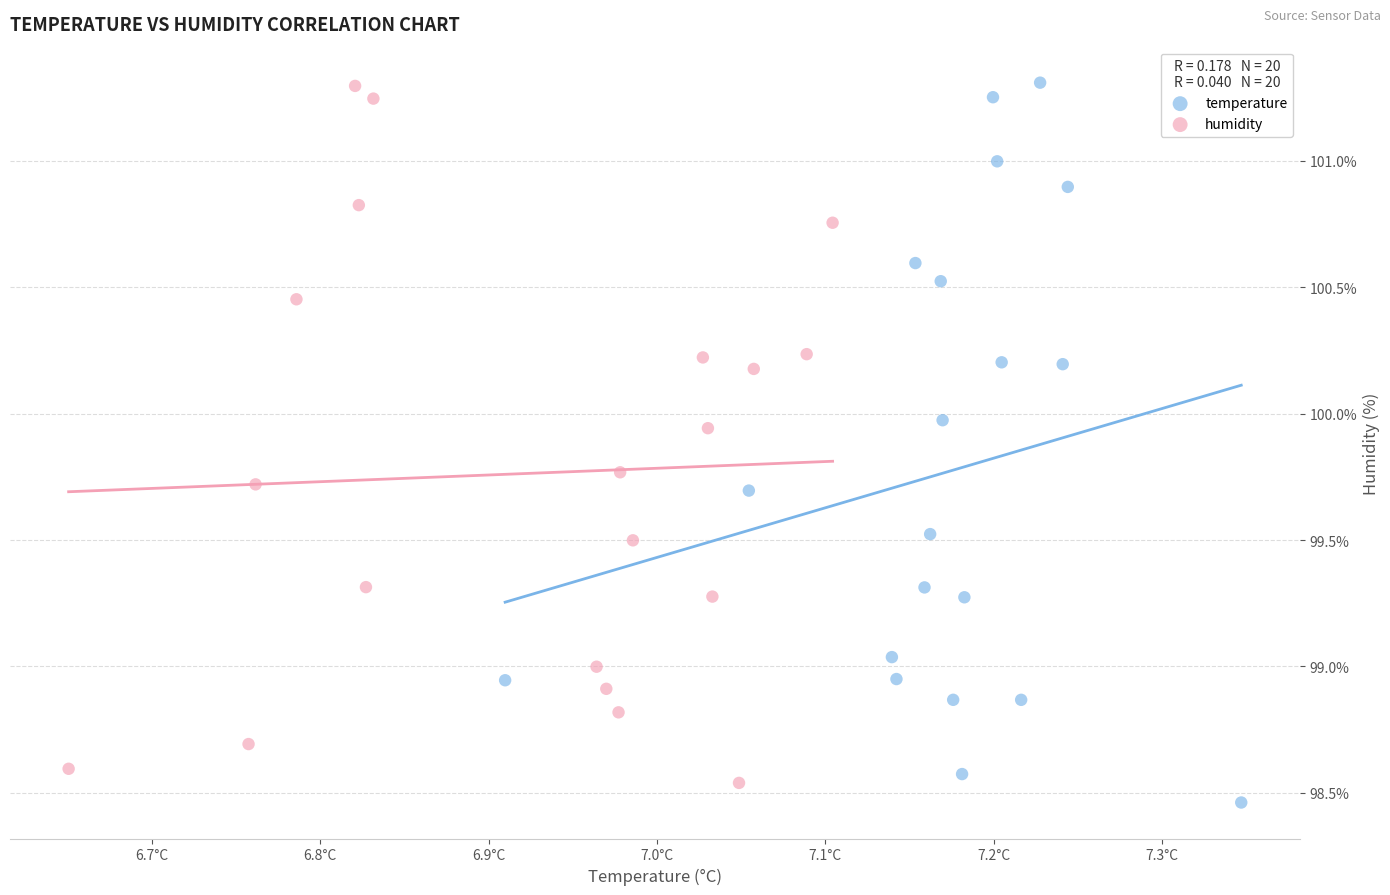

Which series has the largest Y range (max minus min)?

temperature